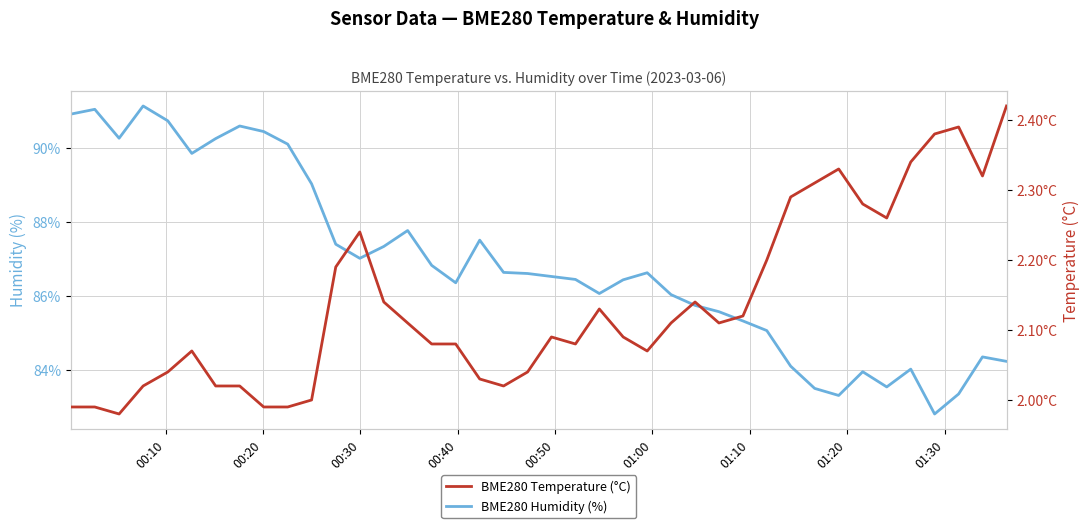

True or false: BME280 Humidity (%) and BME280 Temperature (°C) intersect in this chart.

False